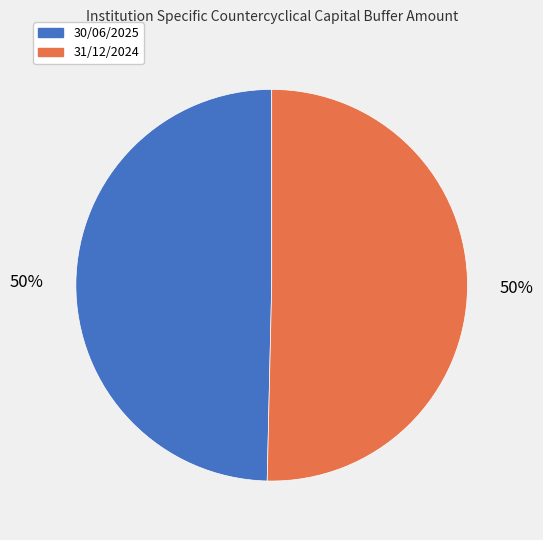

Do 30/06/2025 and 31/12/2024 together represent more than half of the pie?

Yes